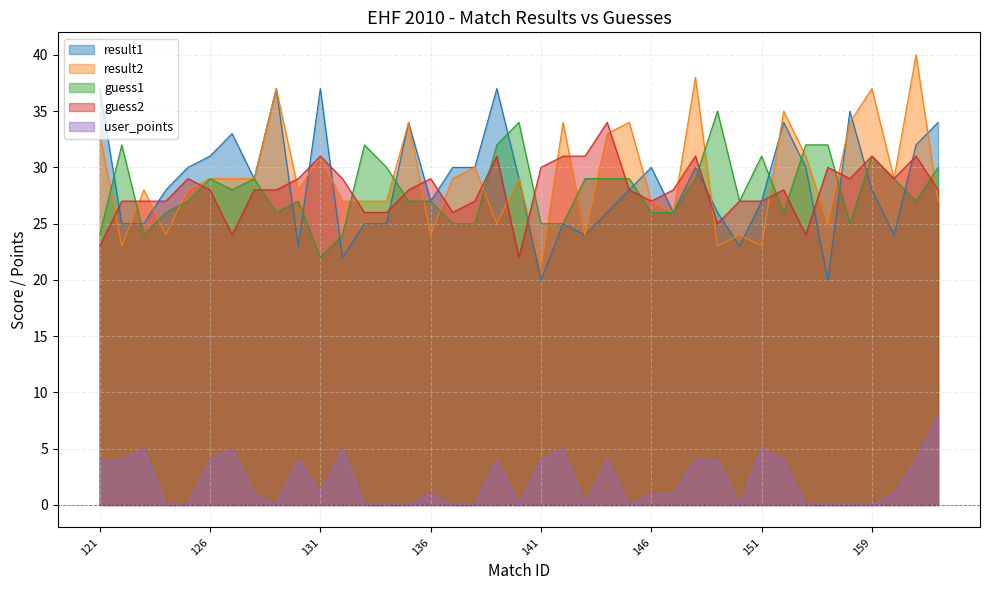

Which has a higher value, 128 or 130?

128